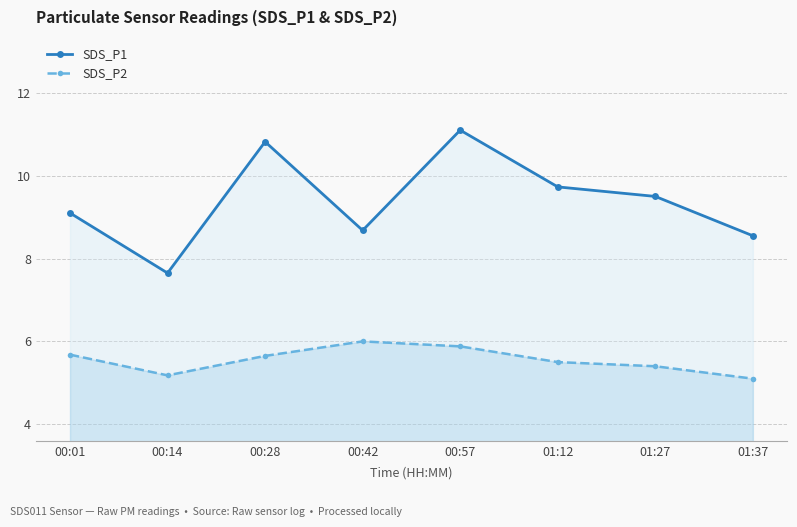

List the labels in order of SDS_P2 value, smallest first.

01:37, 00:14, 01:27, 01:12, 00:28, 00:01, 00:57, 00:42